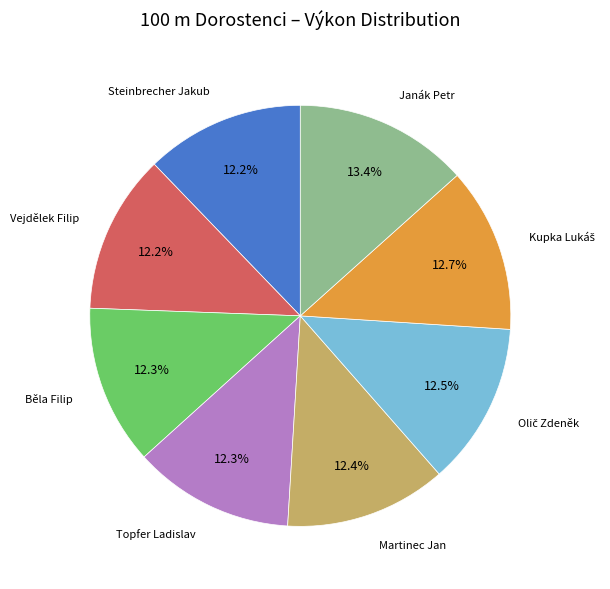

Does any single category account for the majority?

No